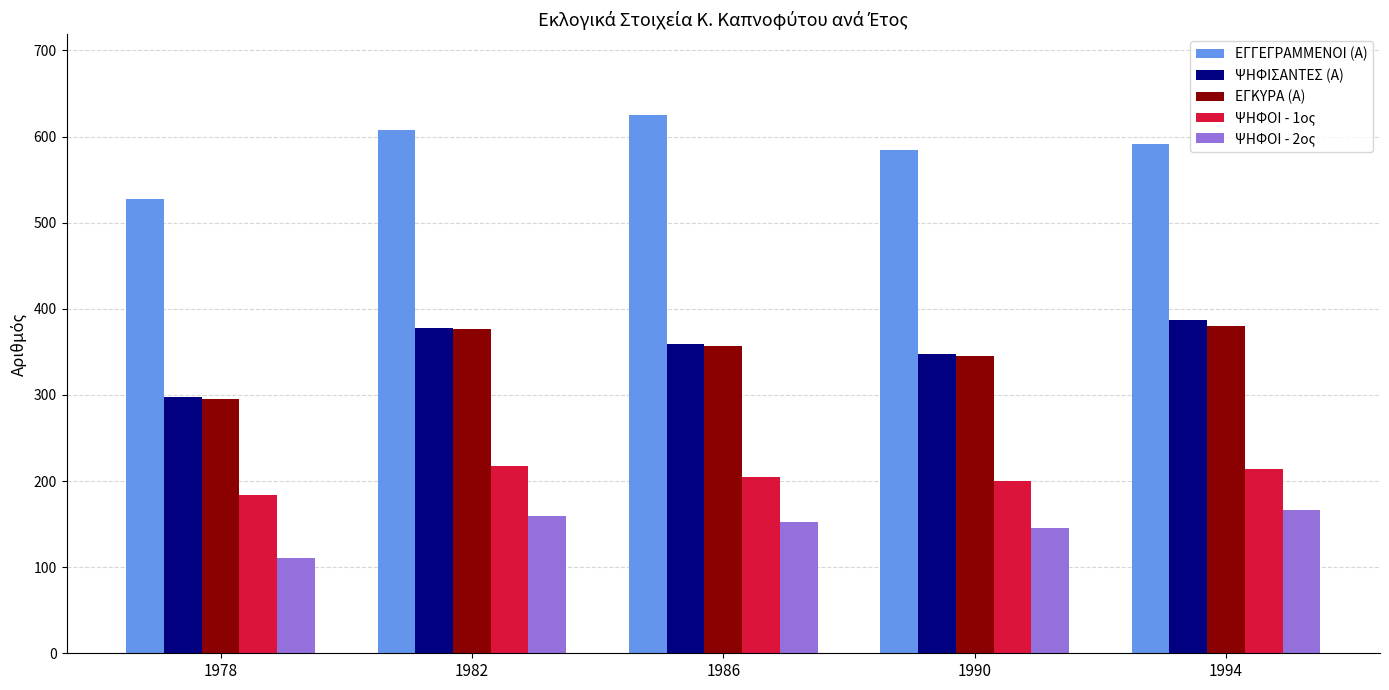

What is the spread (max minus min) of values at 1982?

449